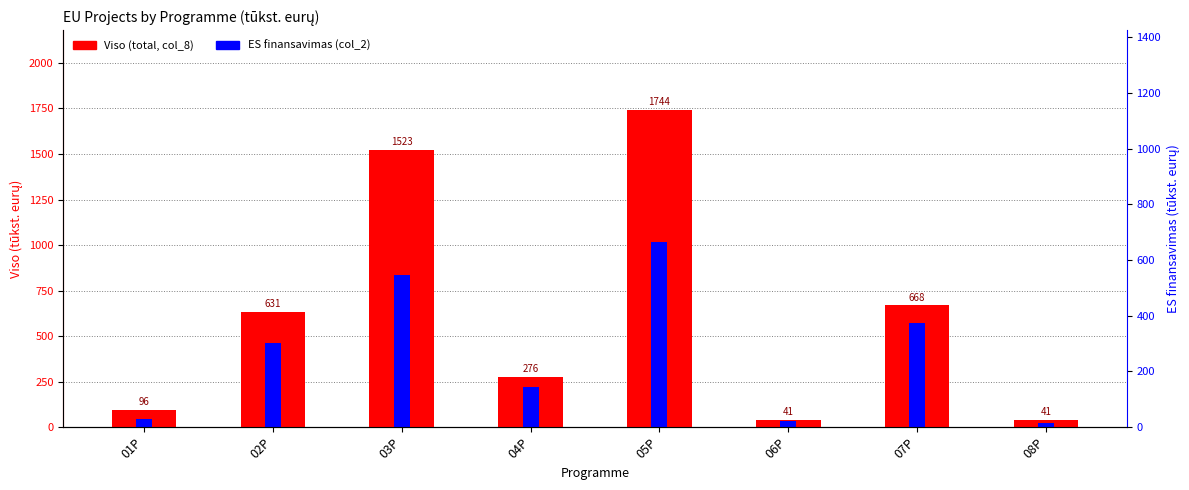

What is the difference between the highest and lowest values at 06P?

7.1